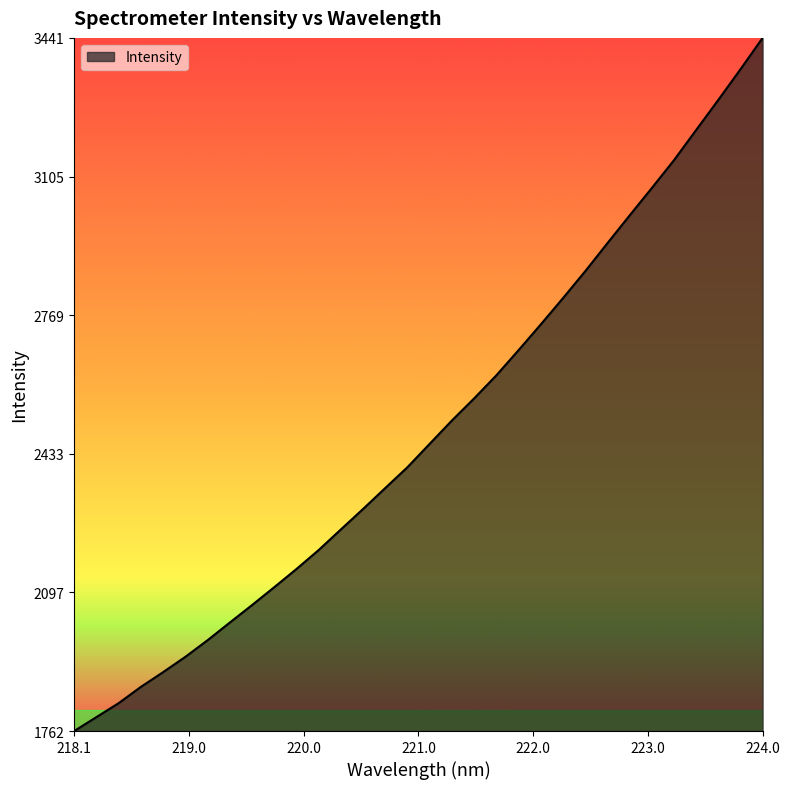

What is the minimum value shown in the chart?

1762.0